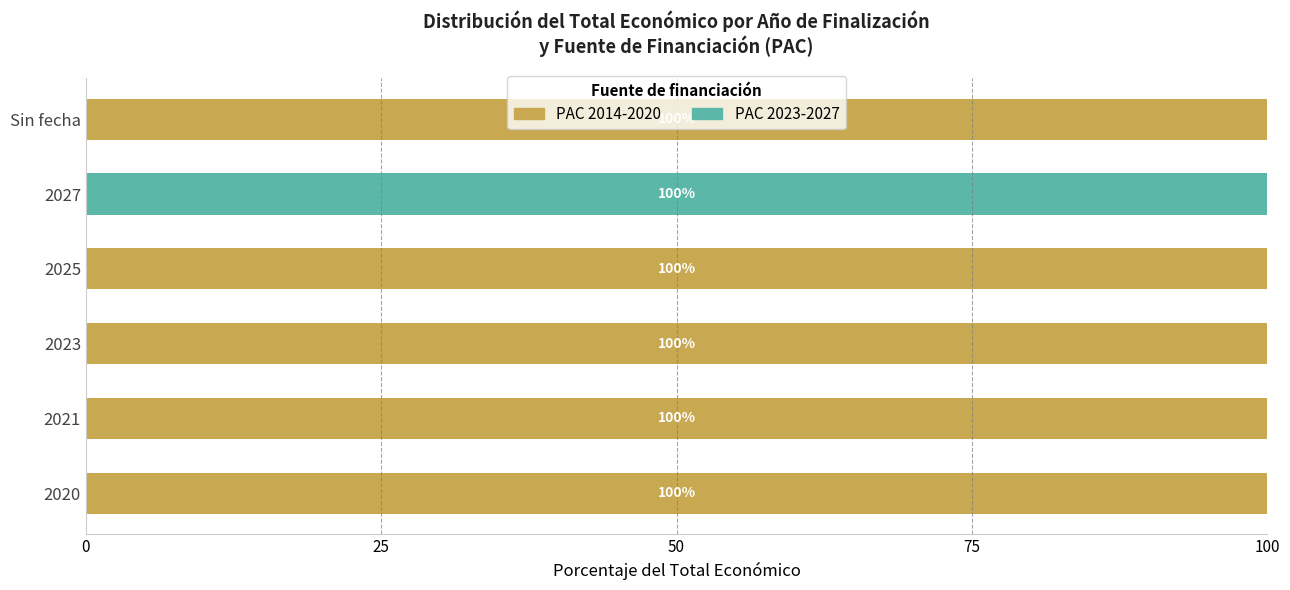

What is the highest value of the PAC 2014-2020 series?

100